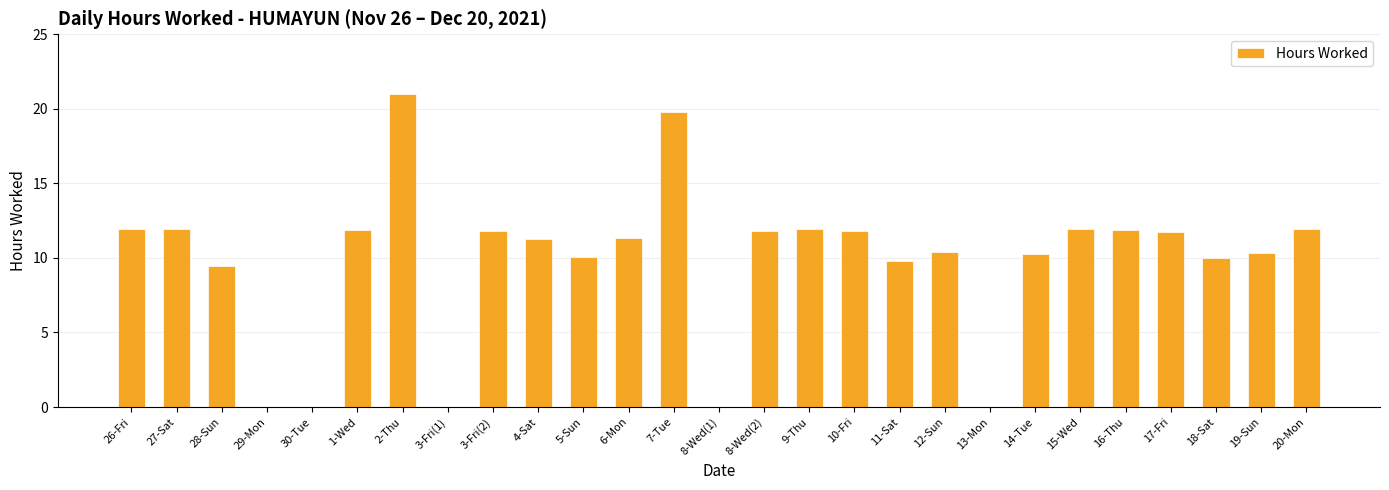

Where does the data first go above 11?

26-Fri